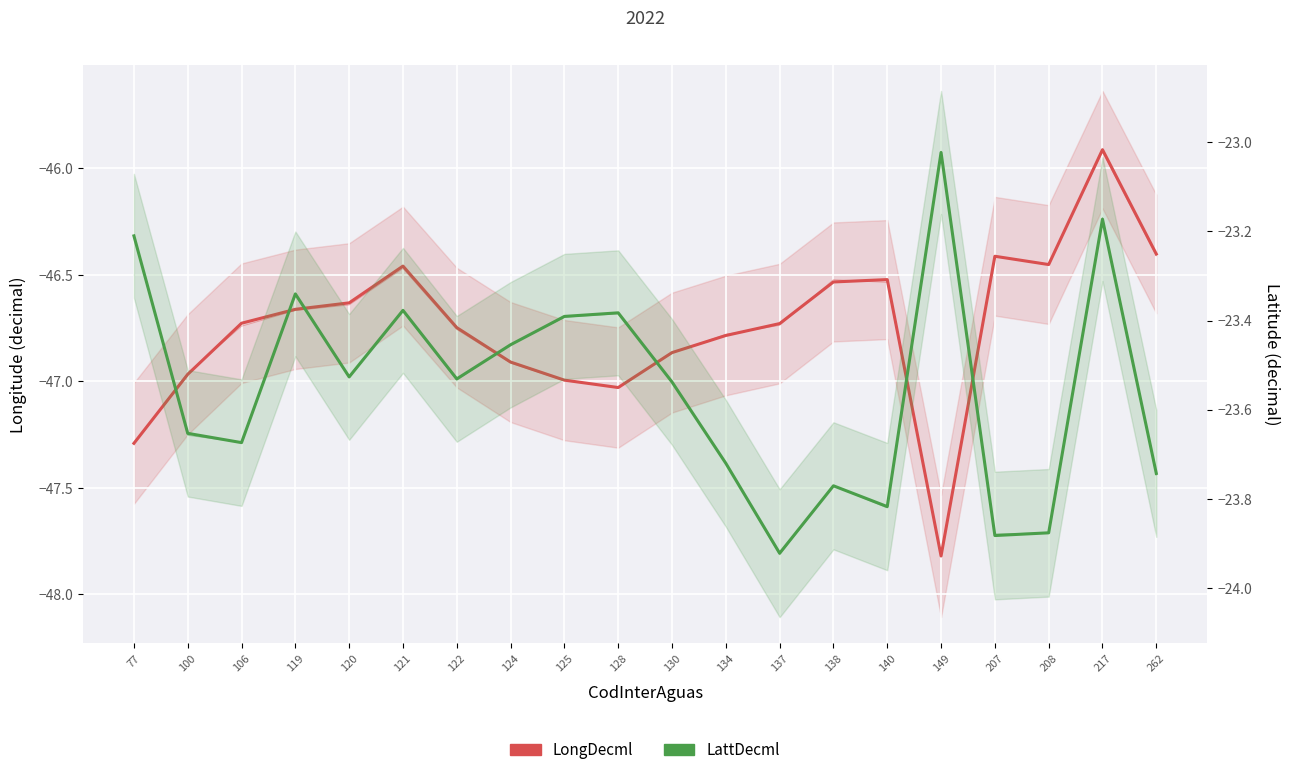

True or false: LongDecml and LattDecml cross at least once.

False